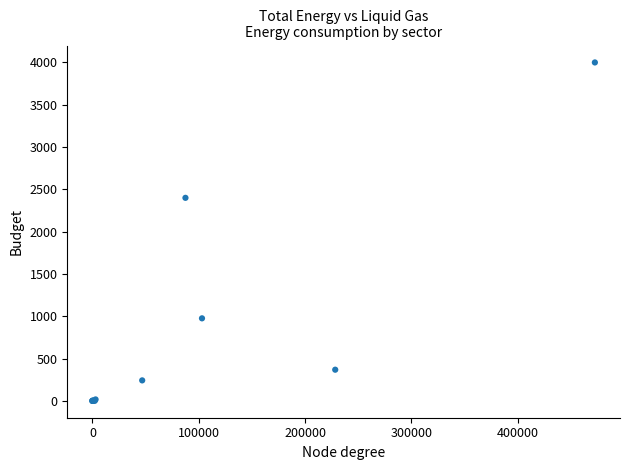

What Y value in the scatter plot is closest to 1999?

2399.5